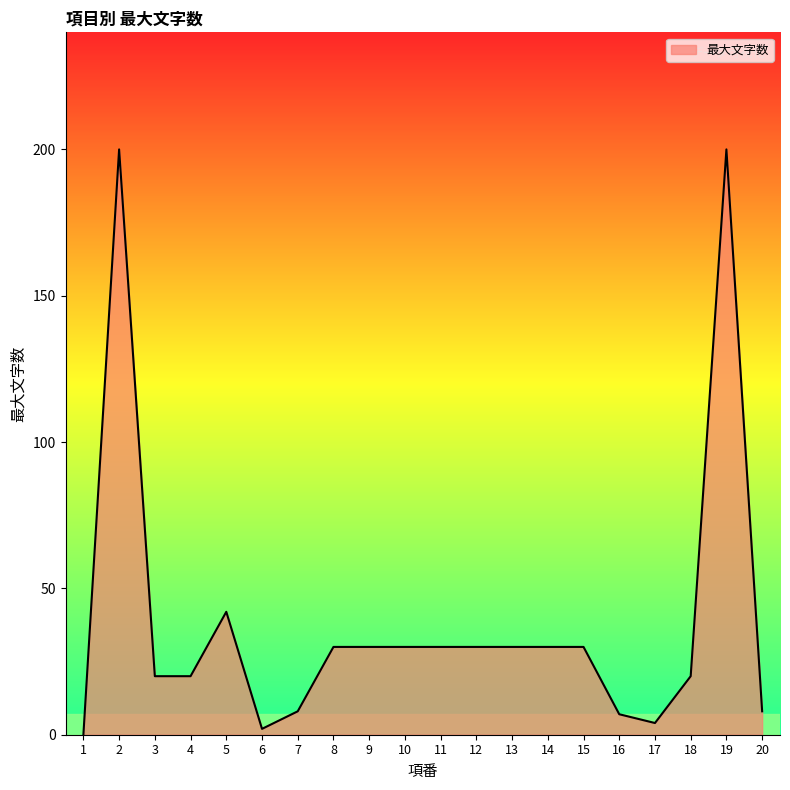

Is it true that the value at 4 is 20?

True